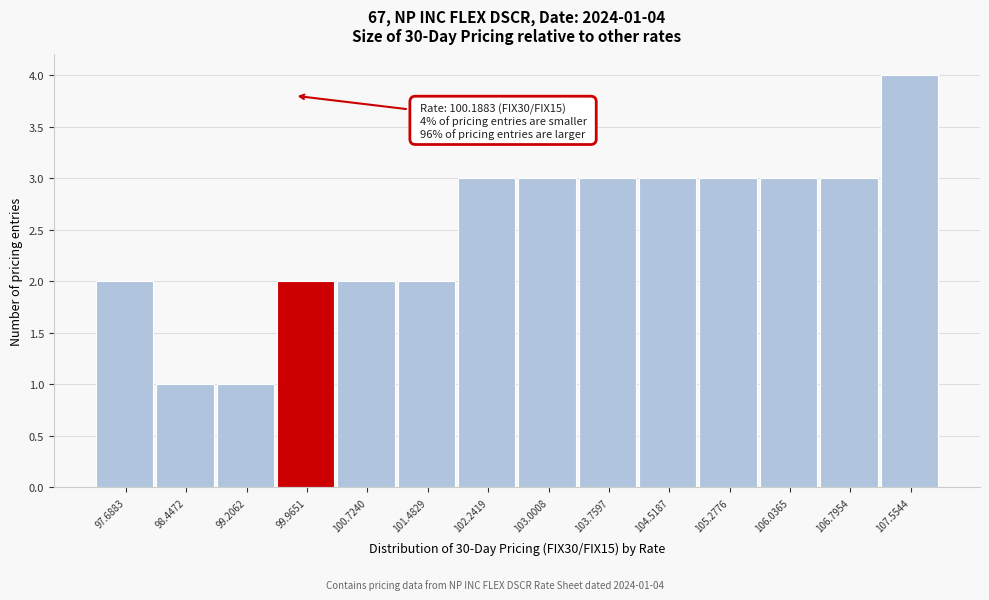

Reading right to left, extract all data points from this chart.

107.5544=4	106.7954=3	106.0365=3	105.2776=3	104.5187=3	103.7597=3	103.0008=3	102.2419=3	101.4829=2	100.7240=2	99.9651=2	99.2062=1	98.4472=1	97.6883=2